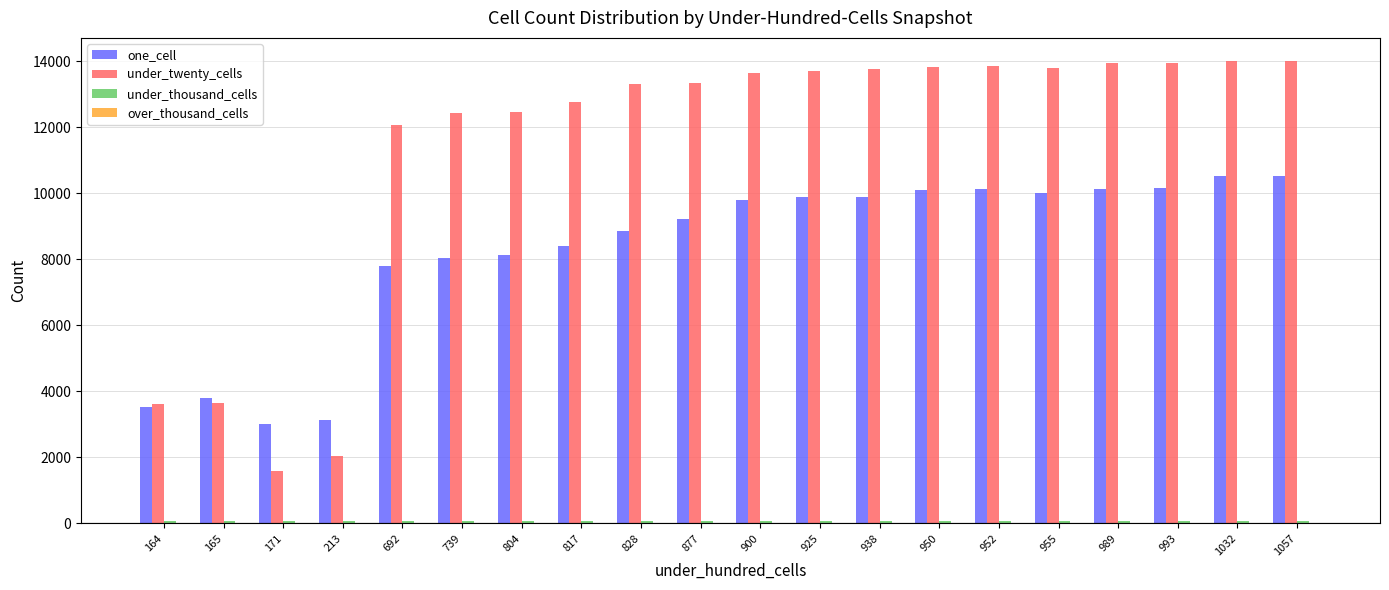

What is the lowest value of the one_cell series?

3002